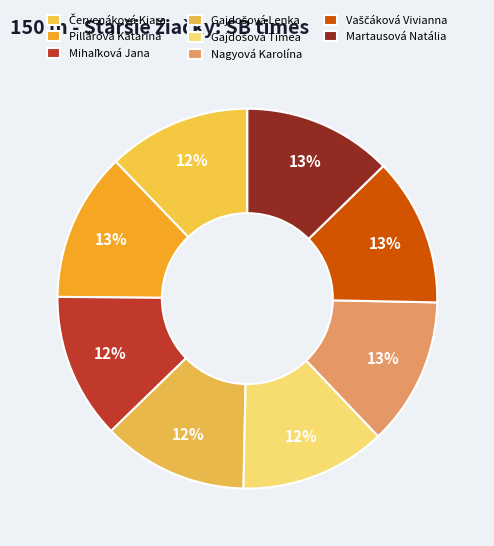

Count the number of slices in the pie.

8